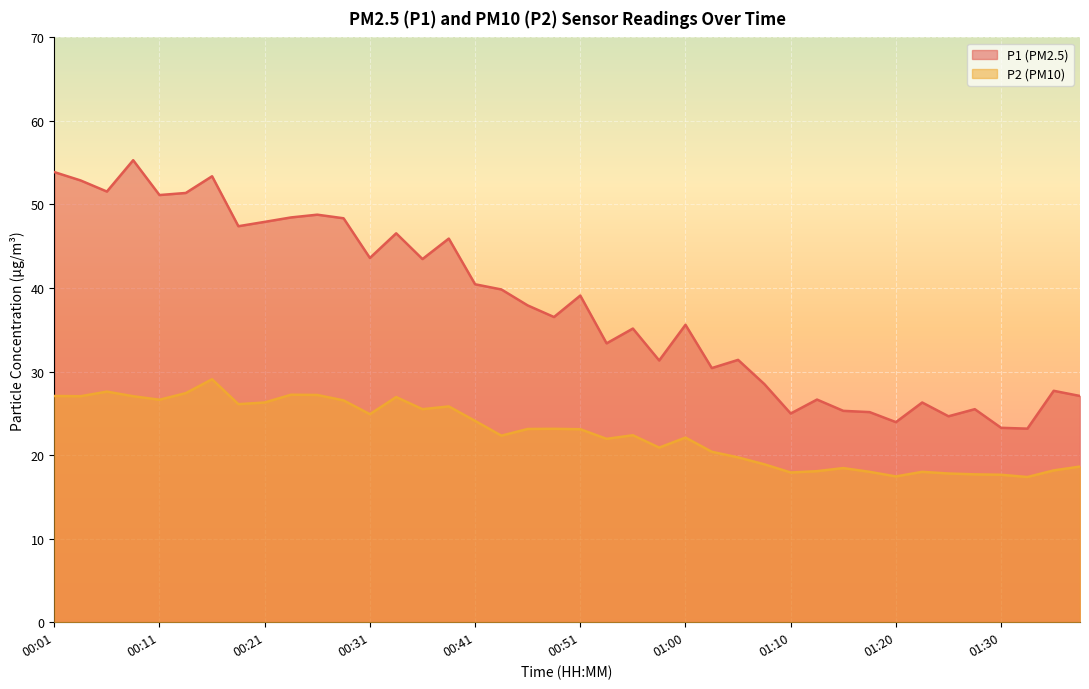

What are all the series names shown in the legend?

P1, P2